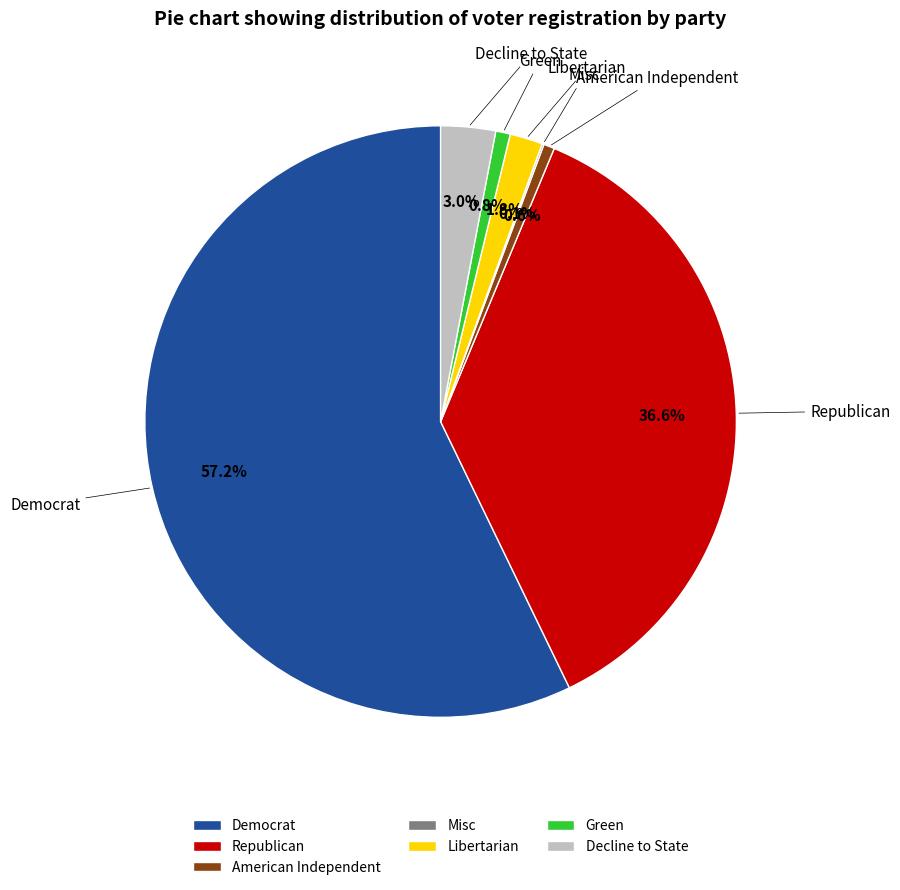

Between Republican and American Independent, which is larger?

Republican